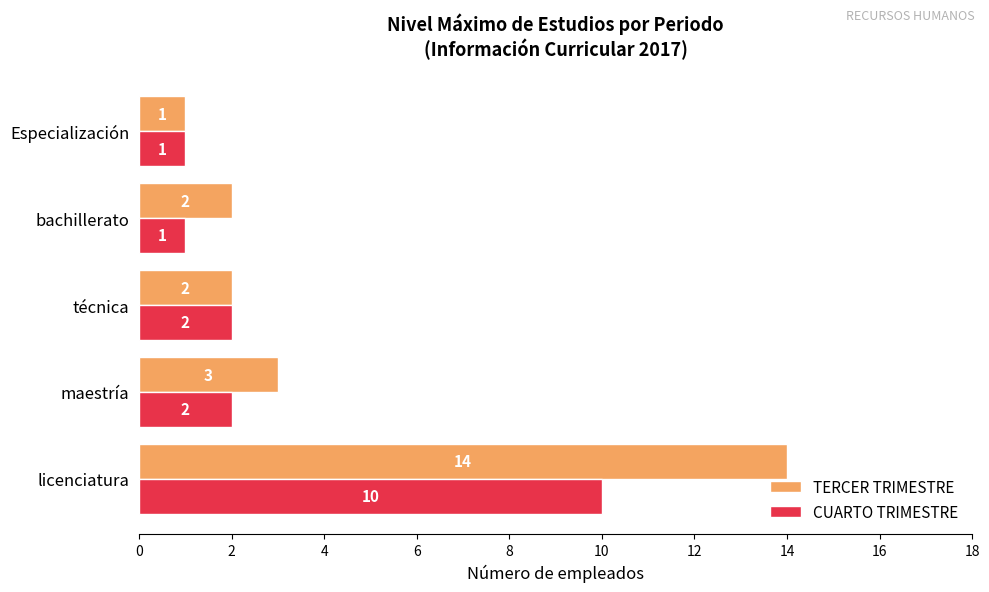

Rank the series by their average value, from lowest to highest.

CUARTO TRIMESTRE, TERCER TRIMESTRE